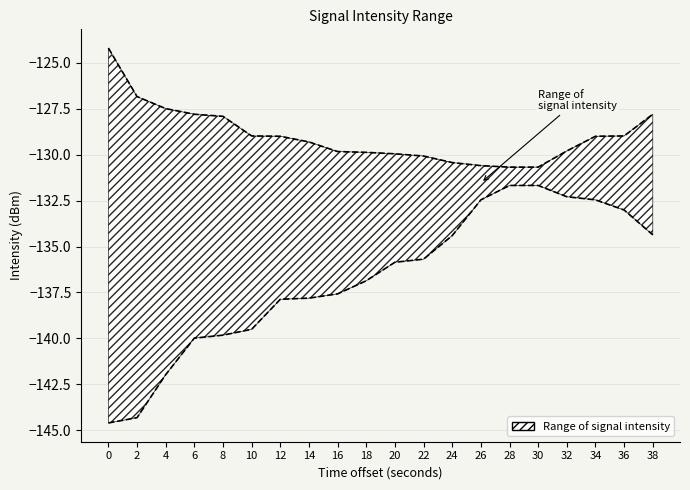

Which series has the widest spread of values?

Lower bound